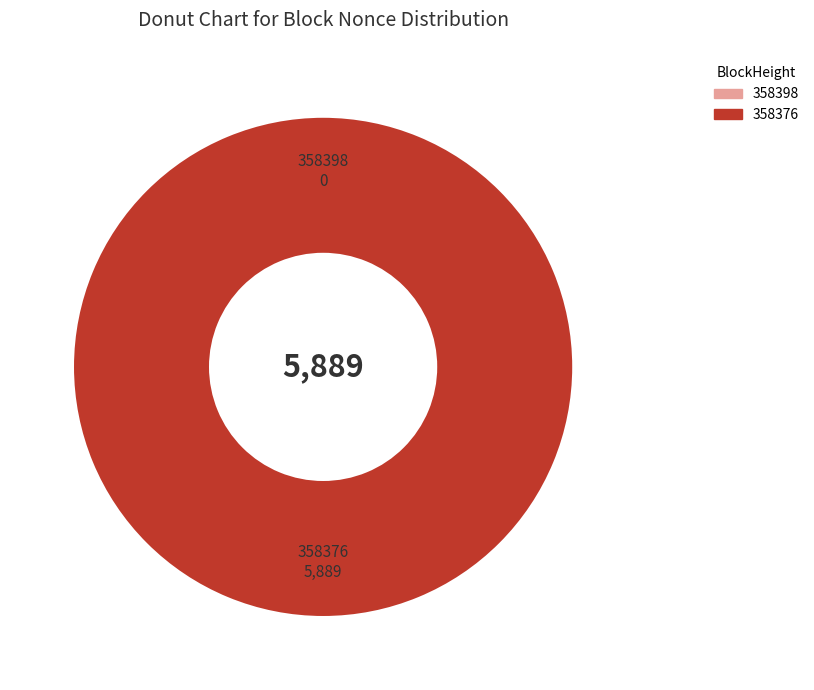

Combined, what portion of the pie is 358398 and 358376?

100.0%